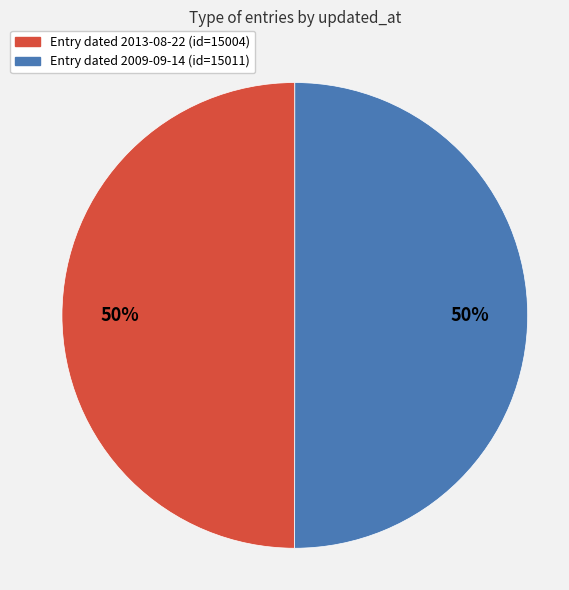

To the nearest percent, what is the average slice percentage?

50%